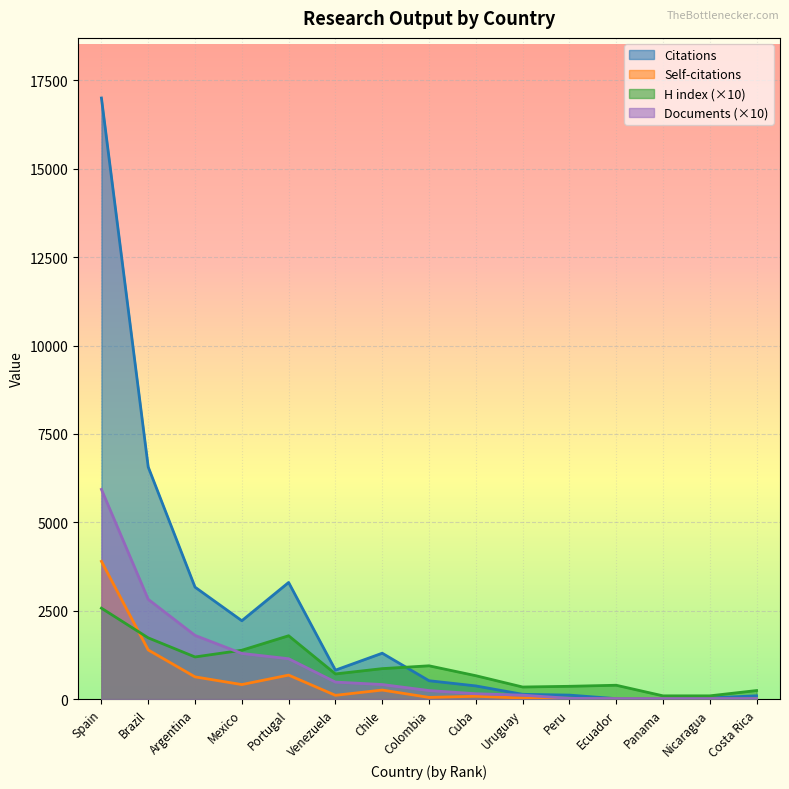

At which category does the chart reach its minimum across all series?

Ecuador